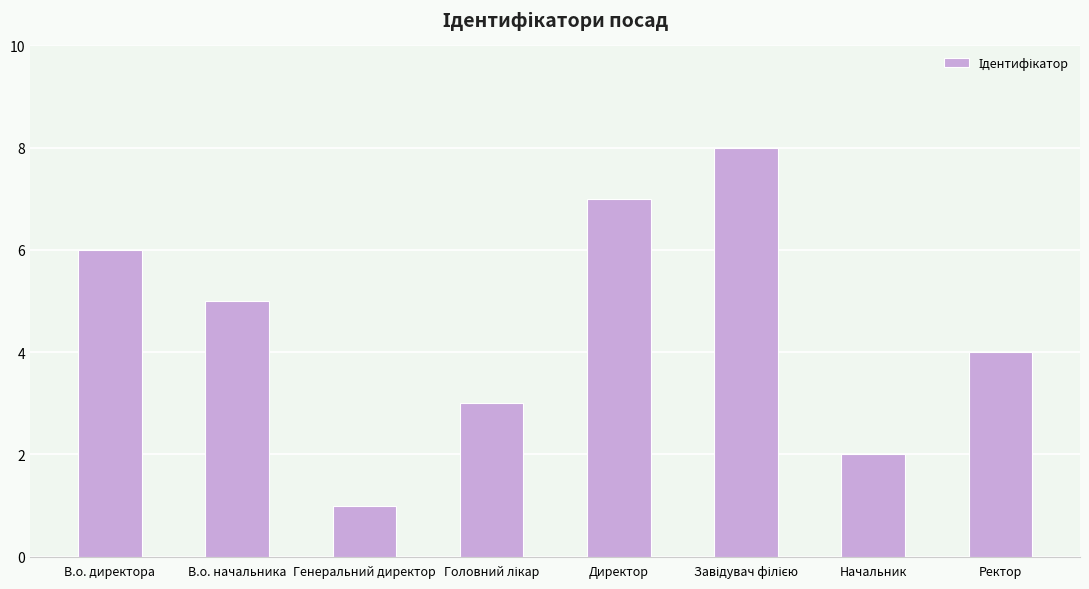

What is the difference between the maximum and minimum values?

7